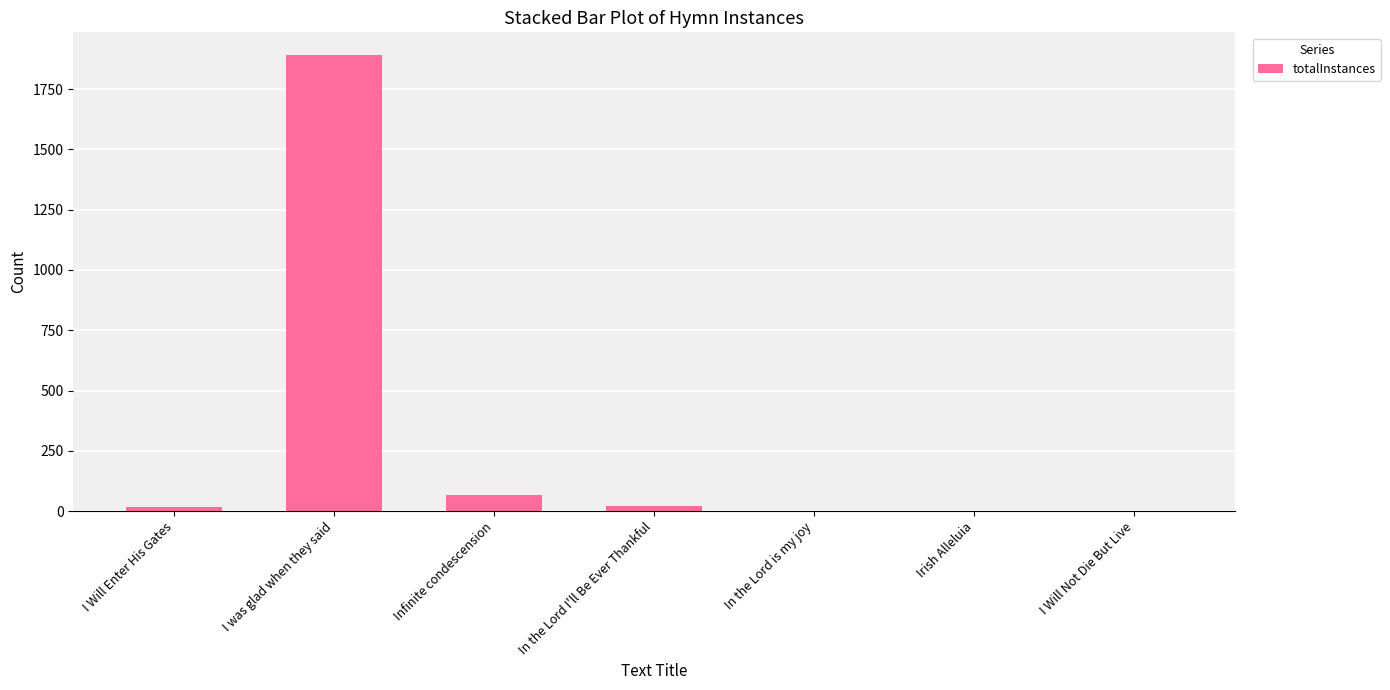

What is the sum of all values?

2000